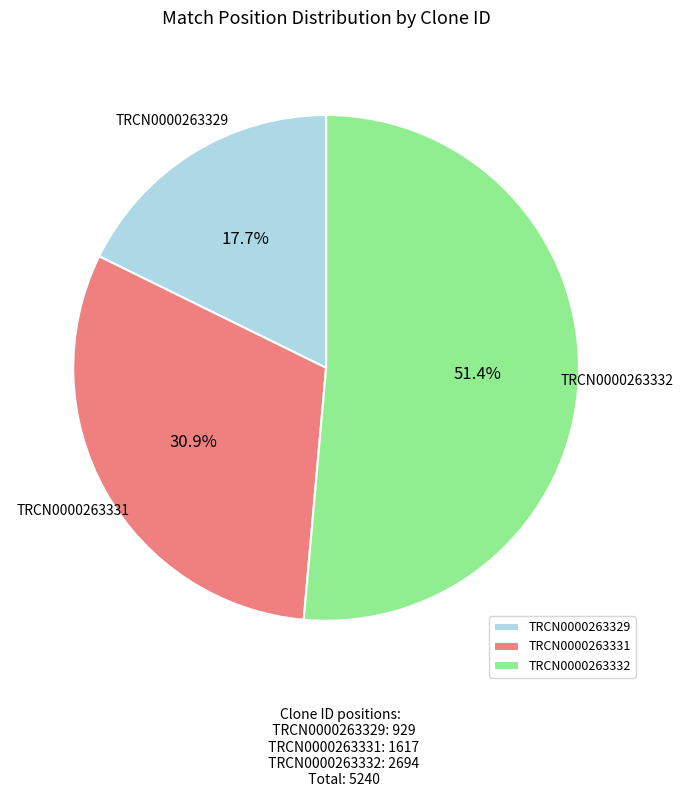

What is the largest slice in the pie chart?

TRCN0000263332